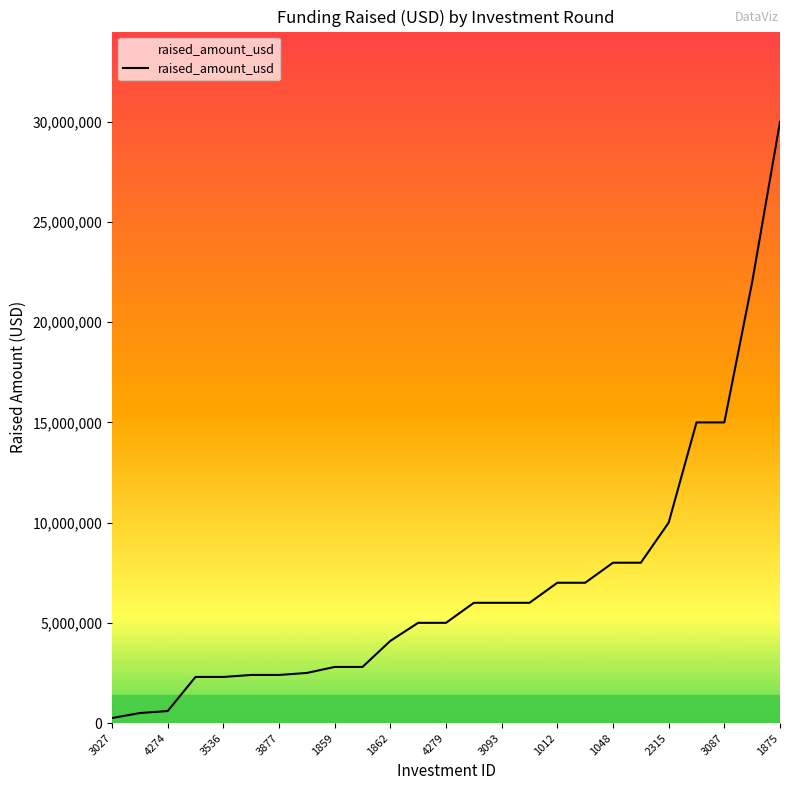

What is the sum of all values?

172950000